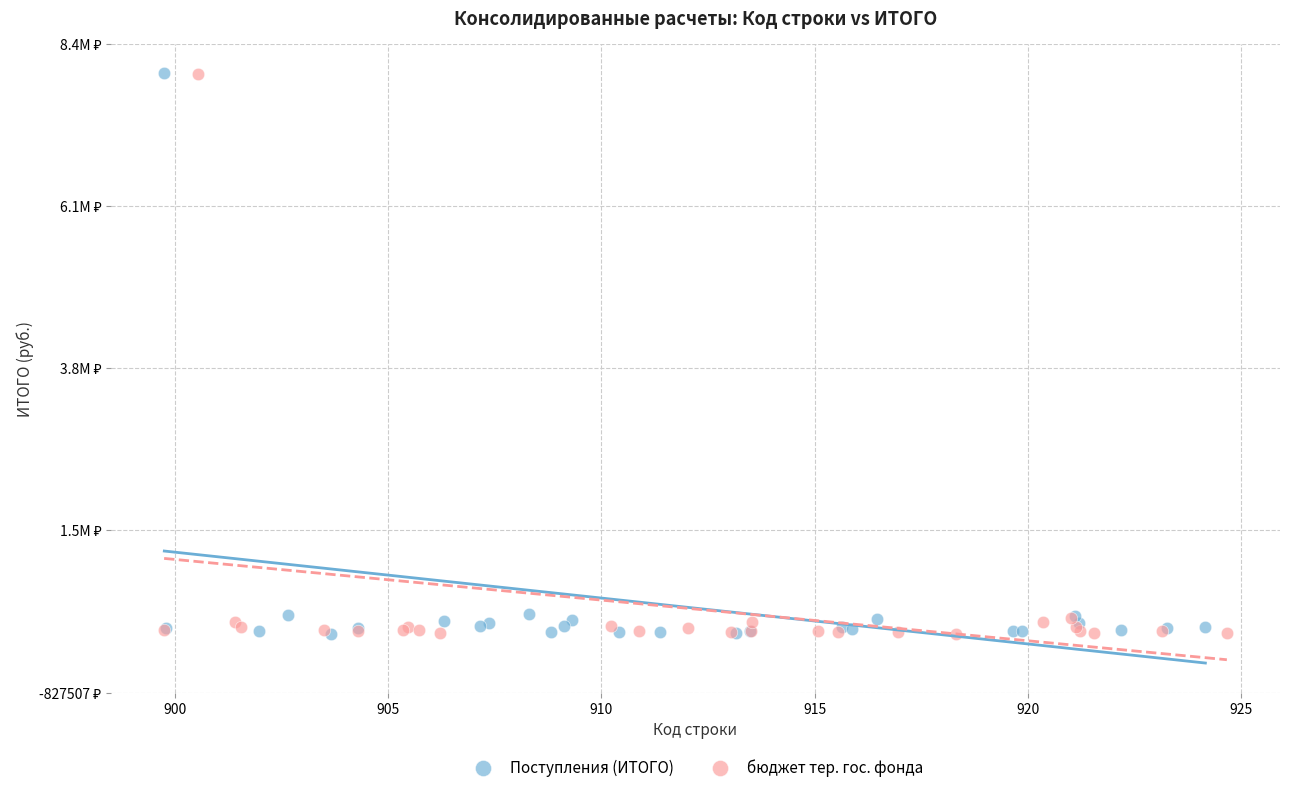

What are all the series names shown in the legend?

Поступления (ИТОГО), бюджет тер. гос. фонда